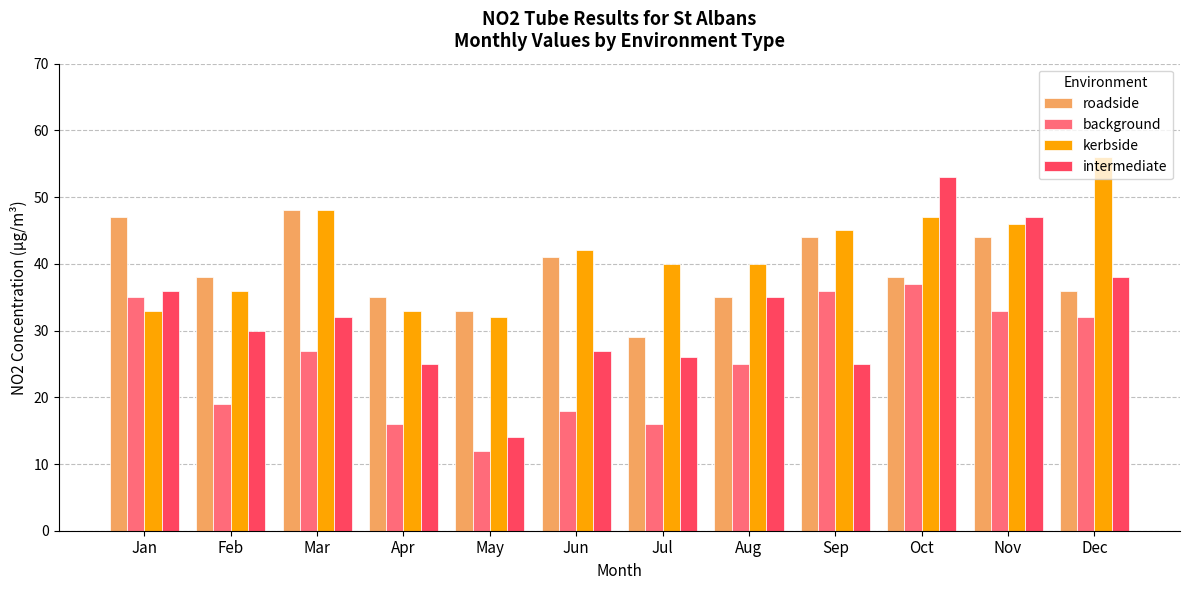

At which category is the sum across all series the highest?

Oct